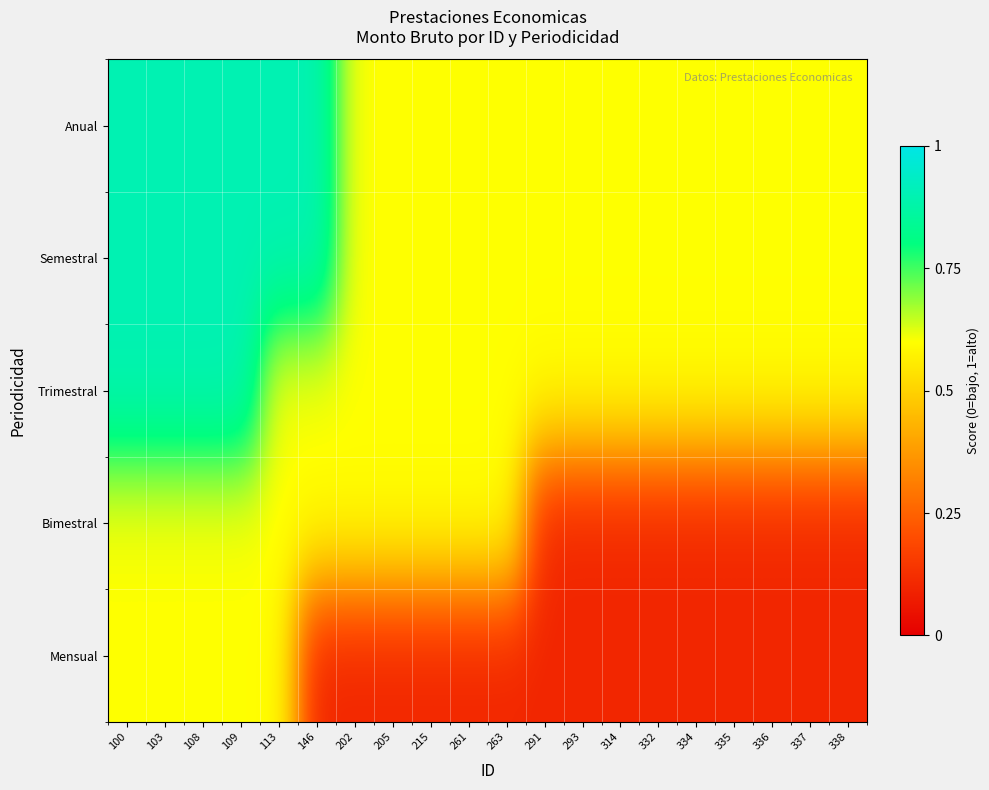

Rank the series at 314 from lowest to highest value.

Mensual, Bimestral, Trimestral, Semestral, Anual